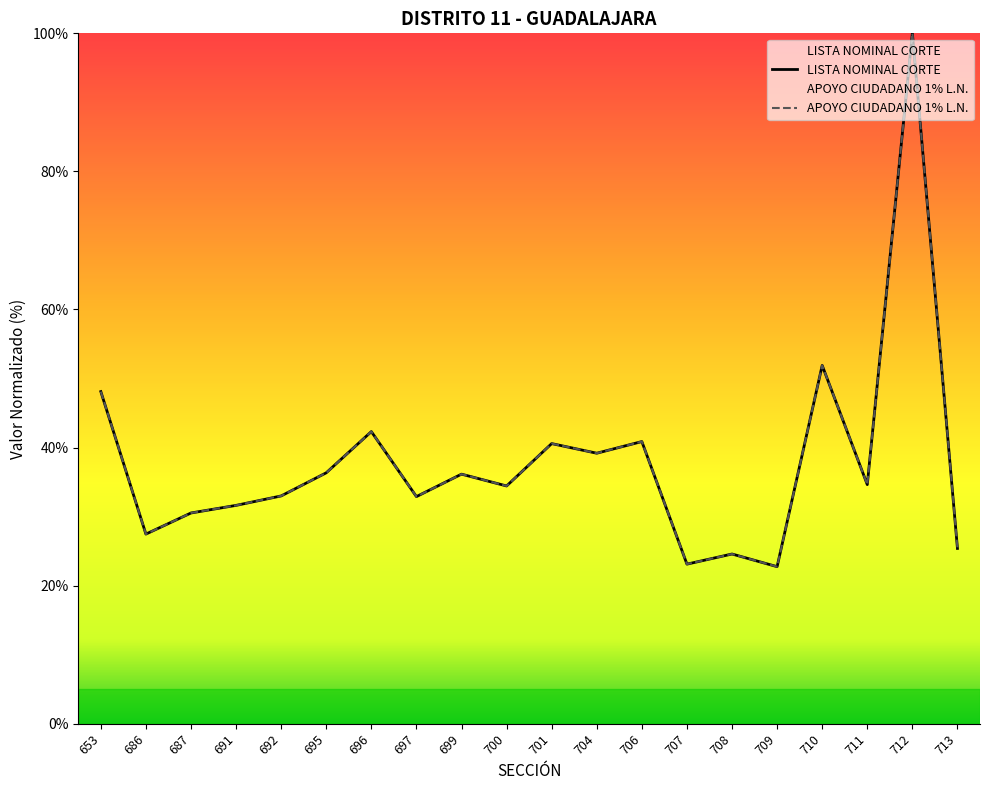

What is the value of the APOYO CIUDADANO 1% L.N. point at the 9th from the left?

36.1